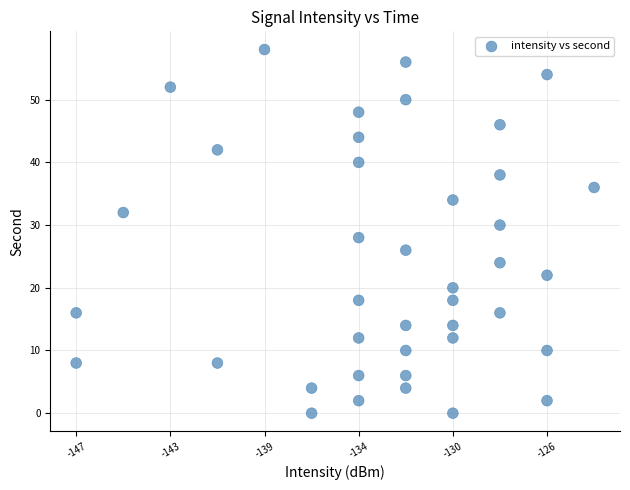

What is the range of Y values (max minus min)?

58